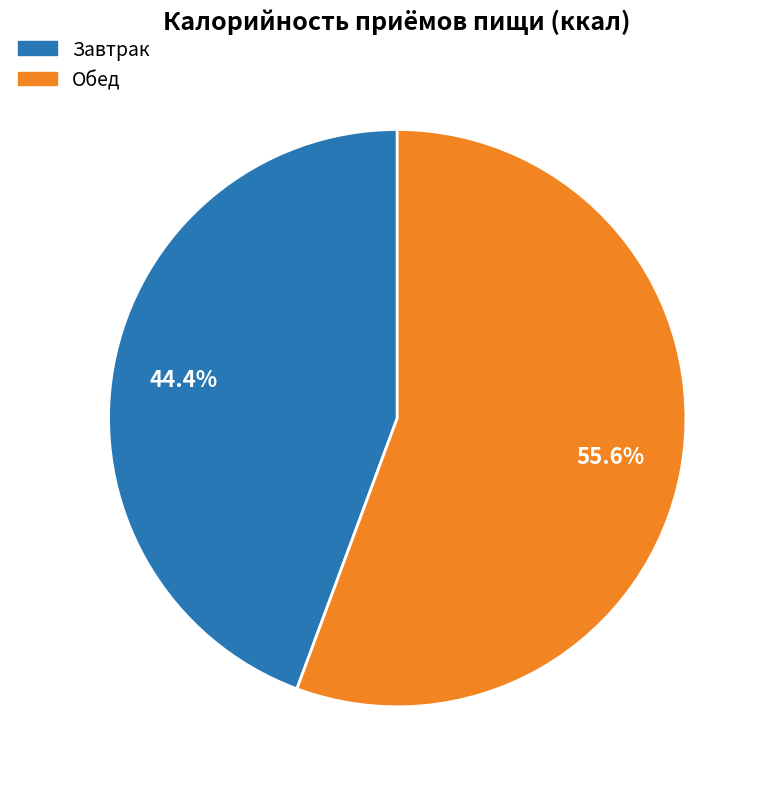

Rank the categories by value from highest to lowest.

Обед, Завтрак